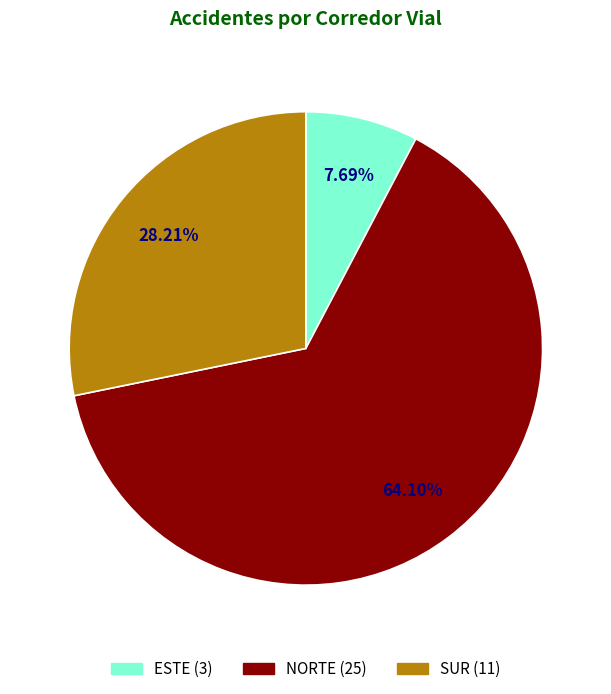

Which category has the smallest portion of the pie?

ESTE